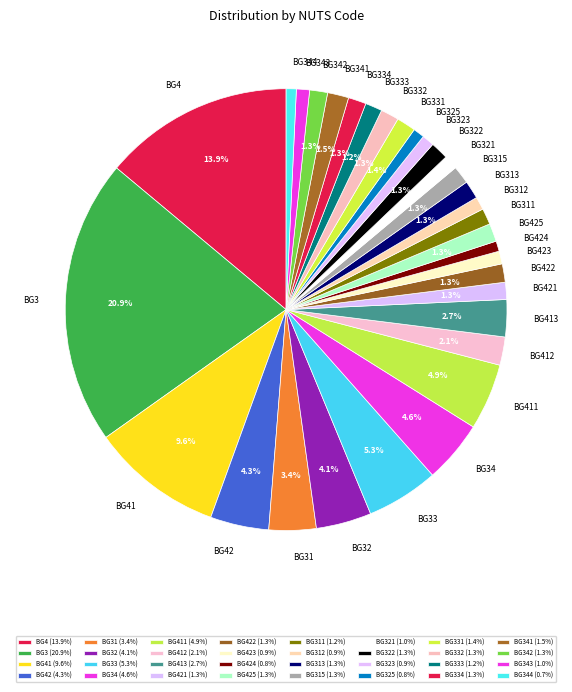

Is BG34 the majority of the pie?

No